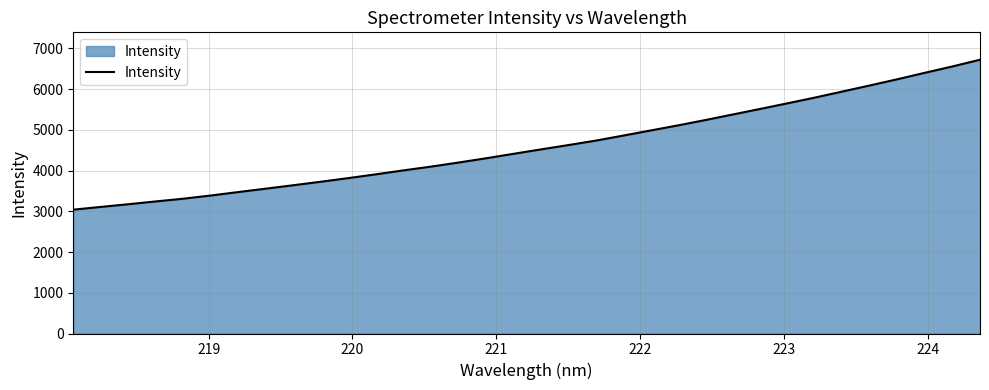

Does the chart display data point markers on the line(s)?

No